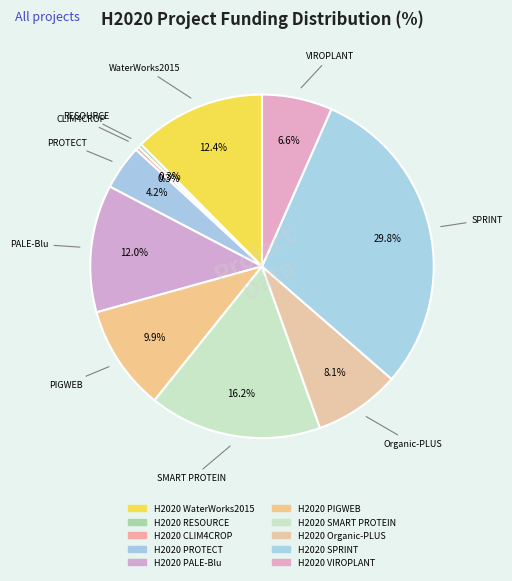

Which has a higher value, H2020 RESOURCE or H2020 VIROPLANT?

H2020 VIROPLANT